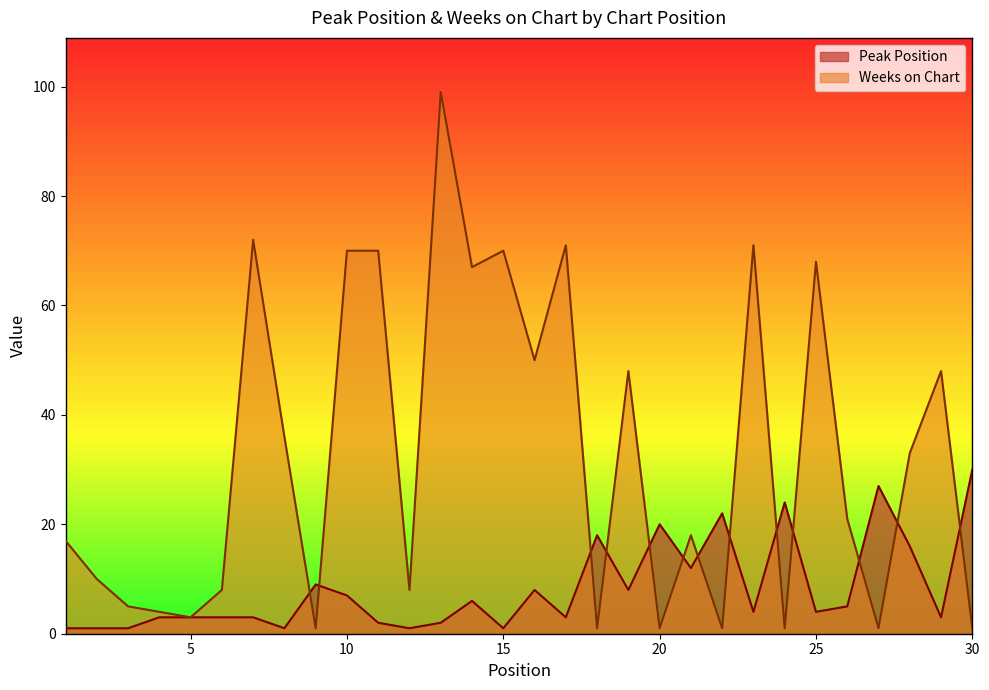

Reading right to left, what are all the values shown in this chart?

Peak Position: 30=30	29=3	28=16	27=27	26=5	25=4	24=24	23=4	22=22	21=12	20=20	19=8	18=18	17=3	16=8	15=1	14=6	13=2	12=1	11=2	10=7	9=9	8=1	7=3	6=3	5=3	4=3	3=1	2=1	1=1
Weeks on Chart: 30=1	29=48	28=33	27=1	26=21	25=68	24=1	23=71	22=1	21=18	20=1	19=48	18=1	17=71	16=50	15=70	14=67	13=99	12=8	11=70	10=70	9=1	8=36	7=72	6=8	5=3	4=4	3=5	2=10	1=17